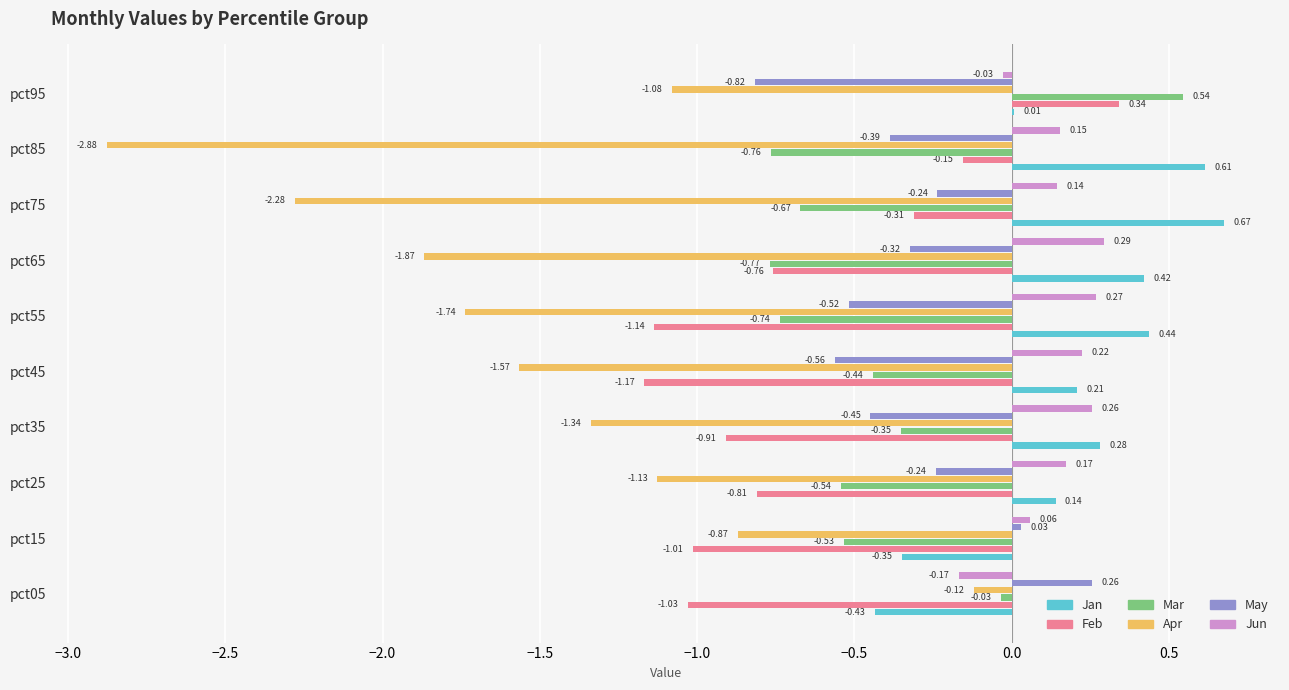

Is the value of May at pct65 greater than the value of Feb at pct35?

Yes